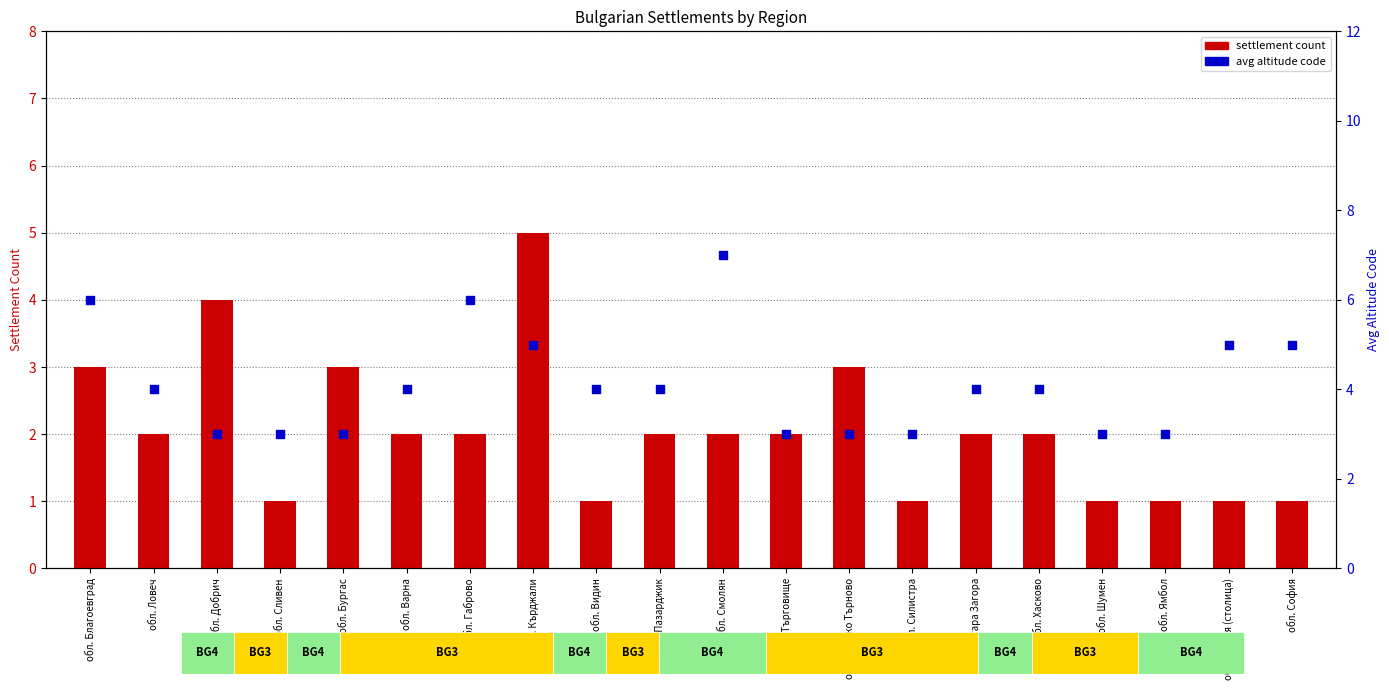

What are all the series names shown in the legend?

settlement count, avg altitude code